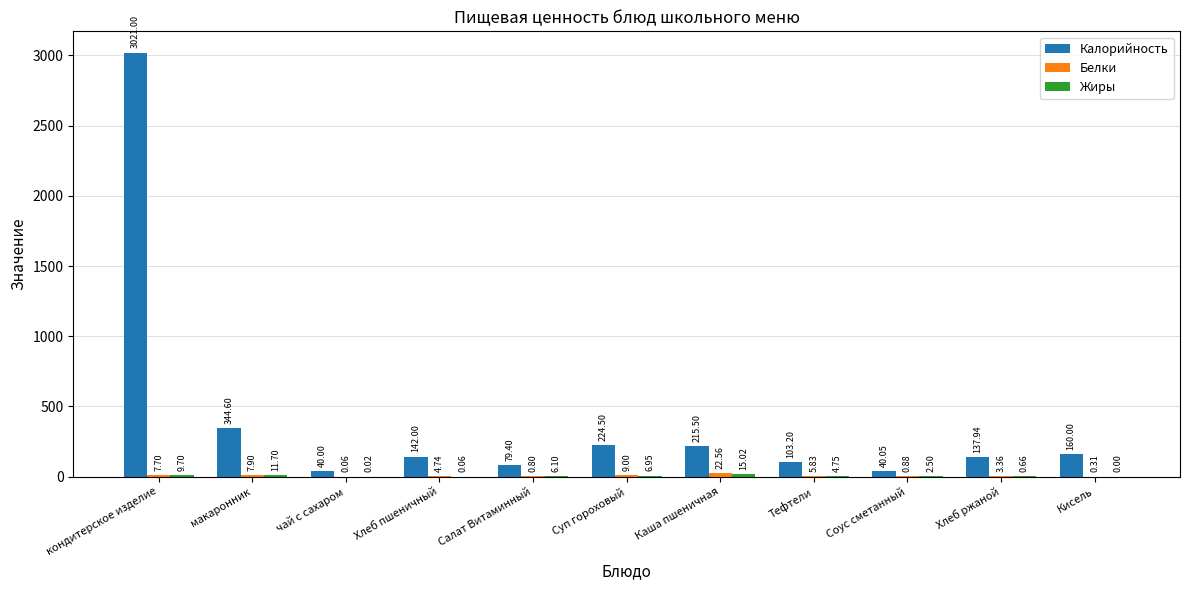

At which category does the chart reach its peak across all series?

кондитерское изделие